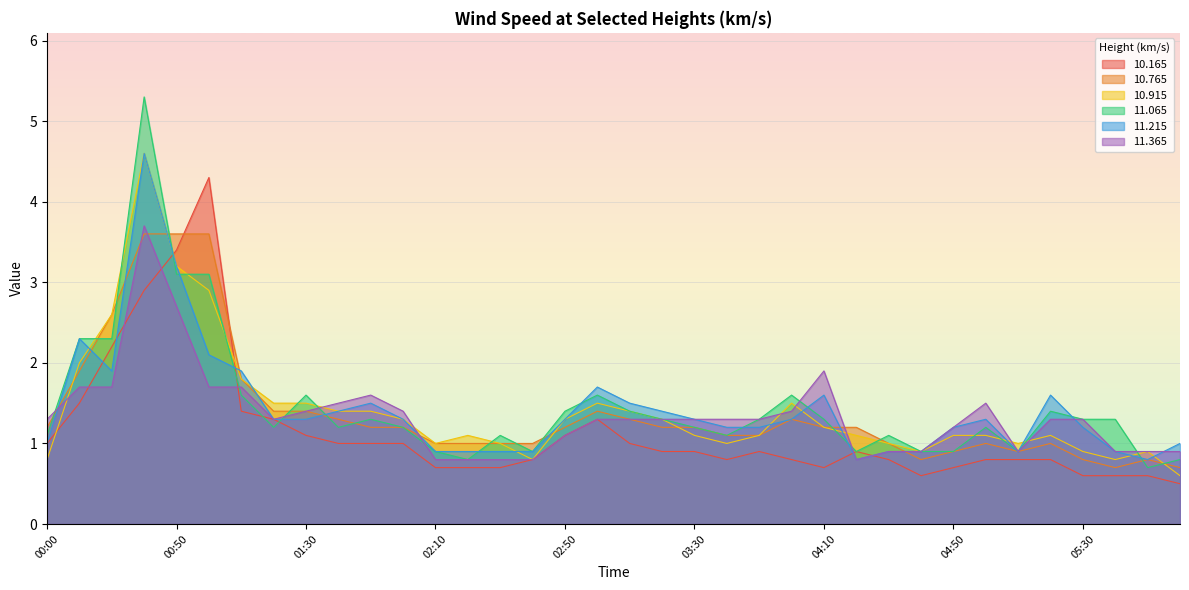

Reading right to left, extract all data points from this chart.

 10.165: 0.5	0.6	0.6	0.6	0.8	0.8	0.8	0.7	0.6	0.8	0.9	0.7	0.8	0.9	0.8	0.9	0.9	1.0	1.3	1.1	0.8	0.7	0.7	0.7	1.0	1.0	1.0	1.1	1.3	1.4	4.3	3.4	2.9	2.2	1.5	1.0
 10.765: 0.7	0.8	0.7	0.8	1.0	0.9	1.0	0.9	0.8	1.0	1.2	1.2	1.3	1.1	1.1	1.2	1.2	1.3	1.4	1.2	1.0	1.0	1.0	1.0	1.2	1.2	1.3	1.4	1.4	1.8	3.6	3.6	3.6	2.6	1.9	1.2
 10.915: 0.6	0.9	0.8	0.9	1.1	1.0	1.1	1.1	0.9	1.0	1.1	1.2	1.5	1.1	1.0	1.1	1.3	1.4	1.5	1.3	0.8	1.0	1.1	1.0	1.3	1.4	1.4	1.5	1.5	1.8	2.9	3.2	4.6	2.6	2.0	0.8
 11.065: 0.8	0.7	1.3	1.3	1.4	0.9	1.2	0.9	0.9	1.1	0.9	1.3	1.6	1.3	1.1	1.2	1.3	1.4	1.6	1.4	0.9	1.1	0.8	0.9	1.2	1.3	1.2	1.6	1.2	1.6	3.1	3.1	5.3	2.3	2.3	1.1
 11.215: 1.0	0.8	0.9	1.2	1.6	0.9	1.3	1.2	0.9	0.9	0.8	1.6	1.3	1.2	1.2	1.3	1.4	1.5	1.7	1.3	0.9	0.9	0.9	0.9	1.3	1.5	1.4	1.3	1.3	1.9	2.1	3.2	4.6	1.9	2.3	1.0
 11.365: 0.9	0.9	0.9	1.3	1.3	0.9	1.5	1.2	0.9	0.9	0.8	1.9	1.4	1.3	1.3	1.3	1.3	1.3	1.3	1.1	0.8	0.8	0.8	0.8	1.4	1.6	1.5	1.4	1.3	1.7	1.7	2.7	3.7	1.7	1.7	1.3